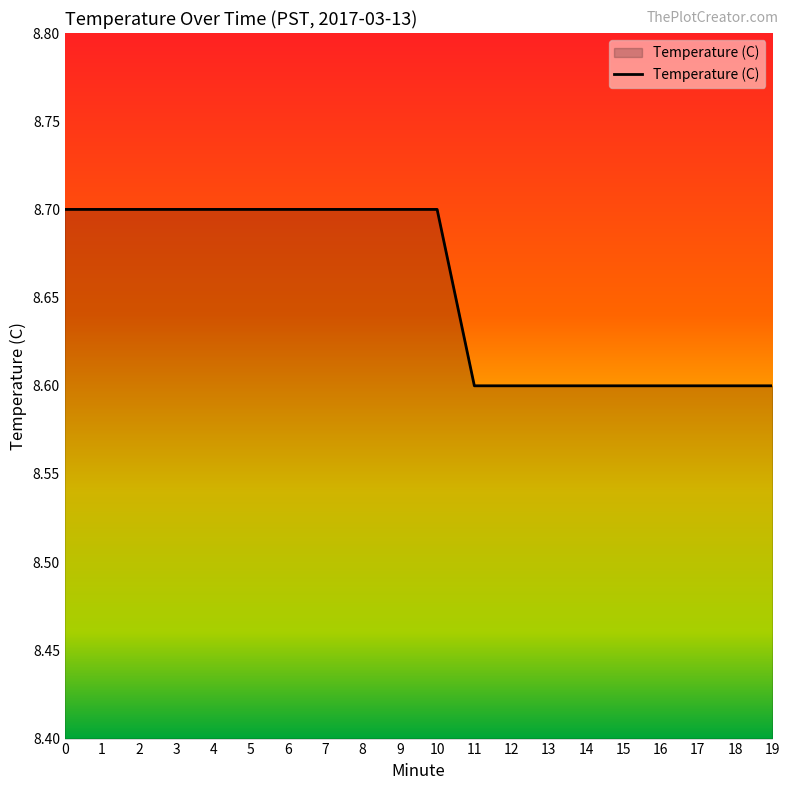

The value at 0 is 8.7. True or false?

True